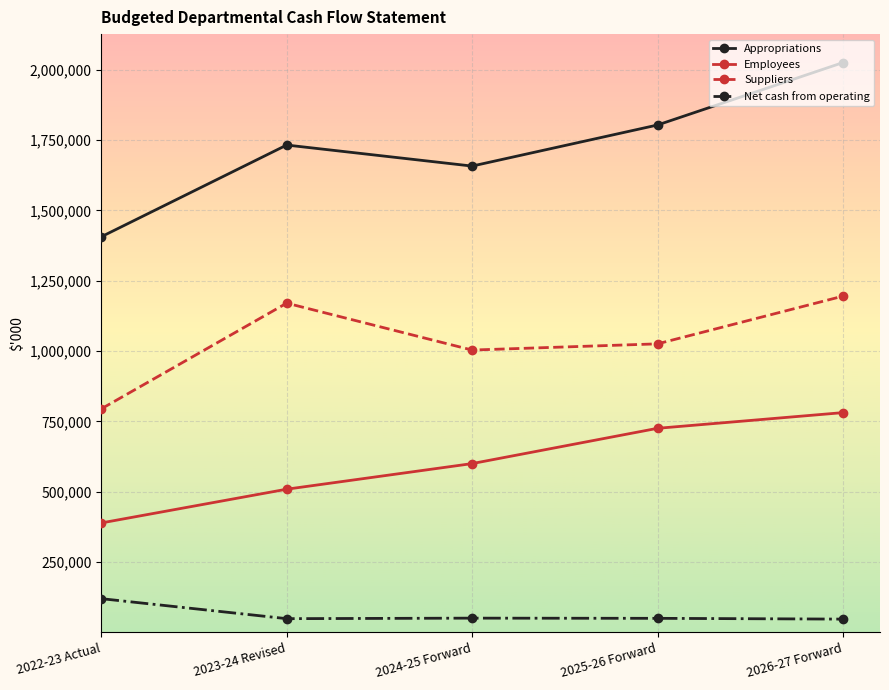

At which label does Appropriations reach its peak?

2026-27 Forward